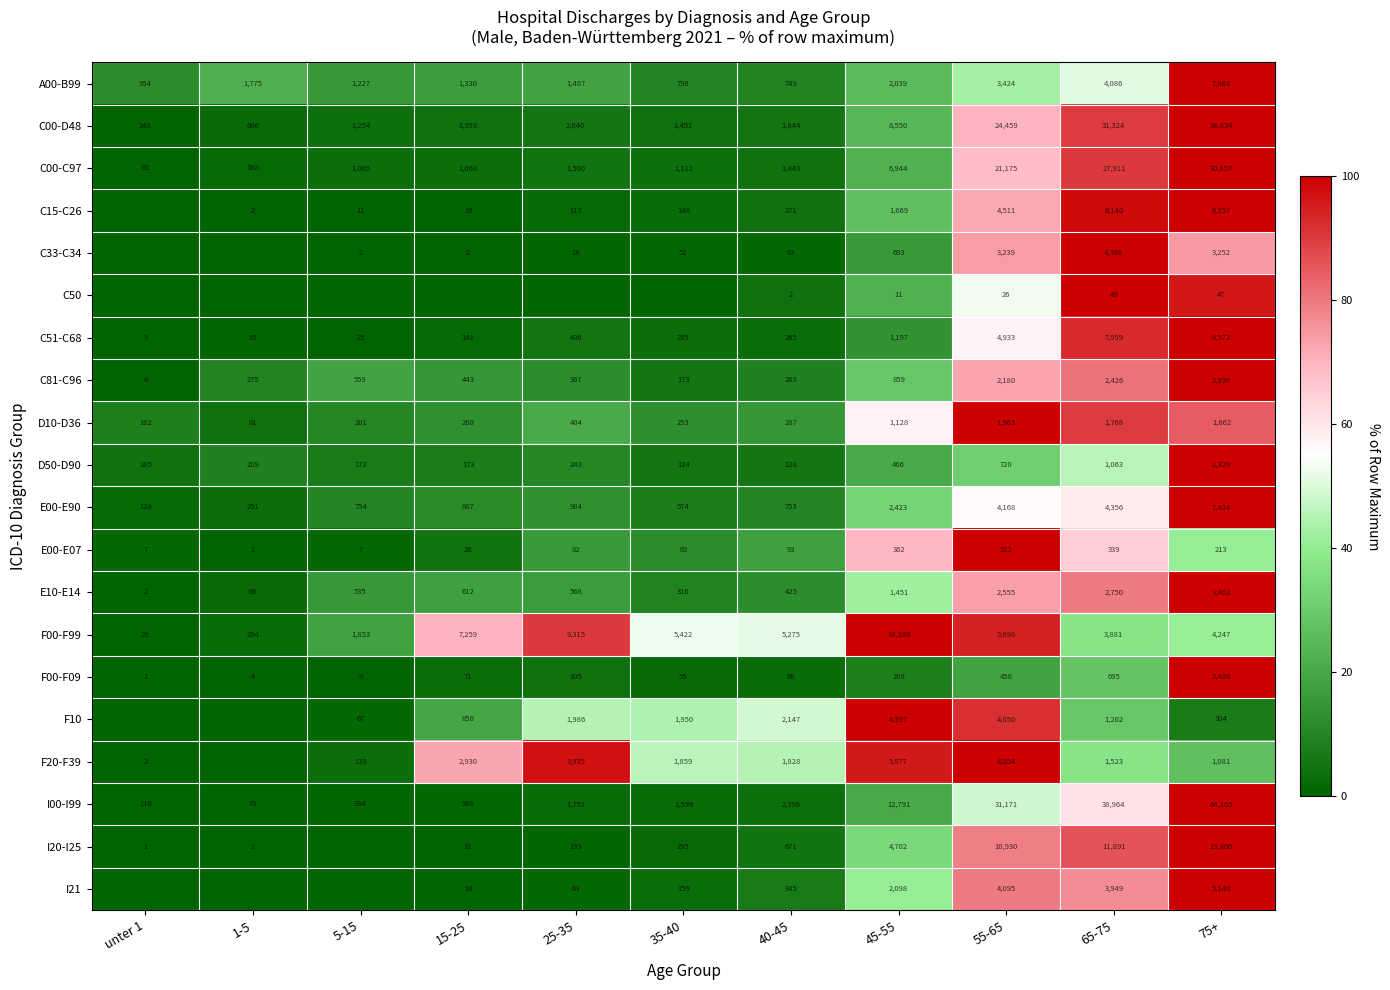

Is the value of C00-C97 at 40-45 greater than the value of E00-E07 at unter 1?

Yes